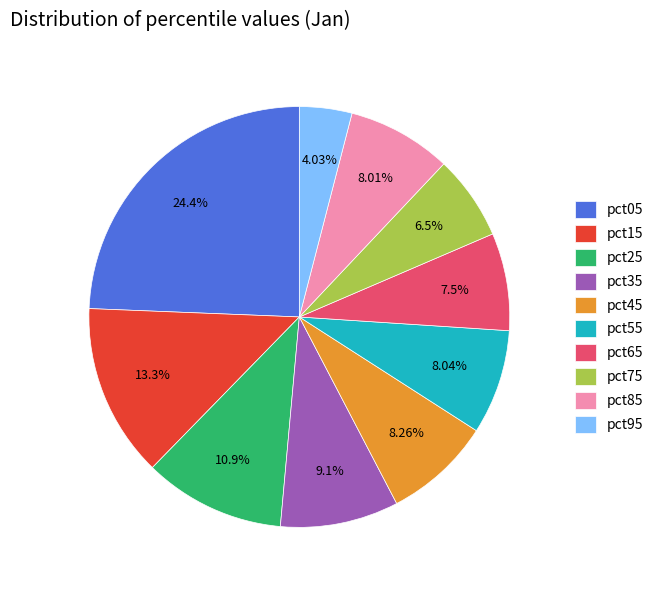

Does pct65 account for over 50% of the chart?

No